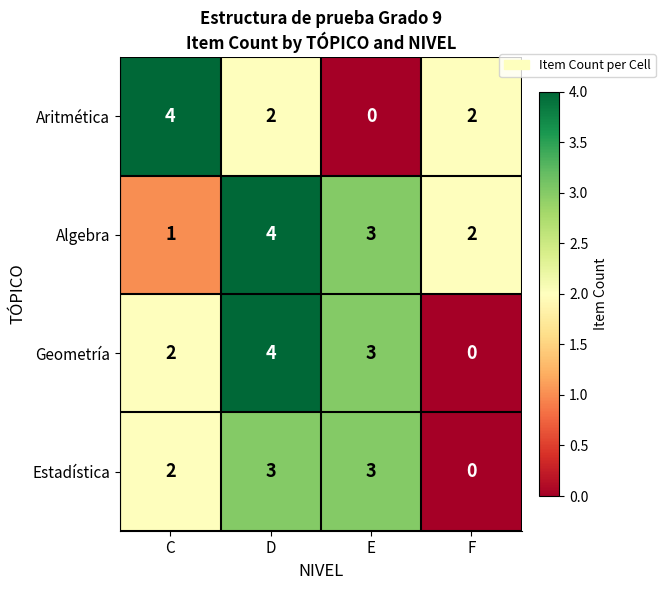

Is it true that Geometría equals -2 at F?

False